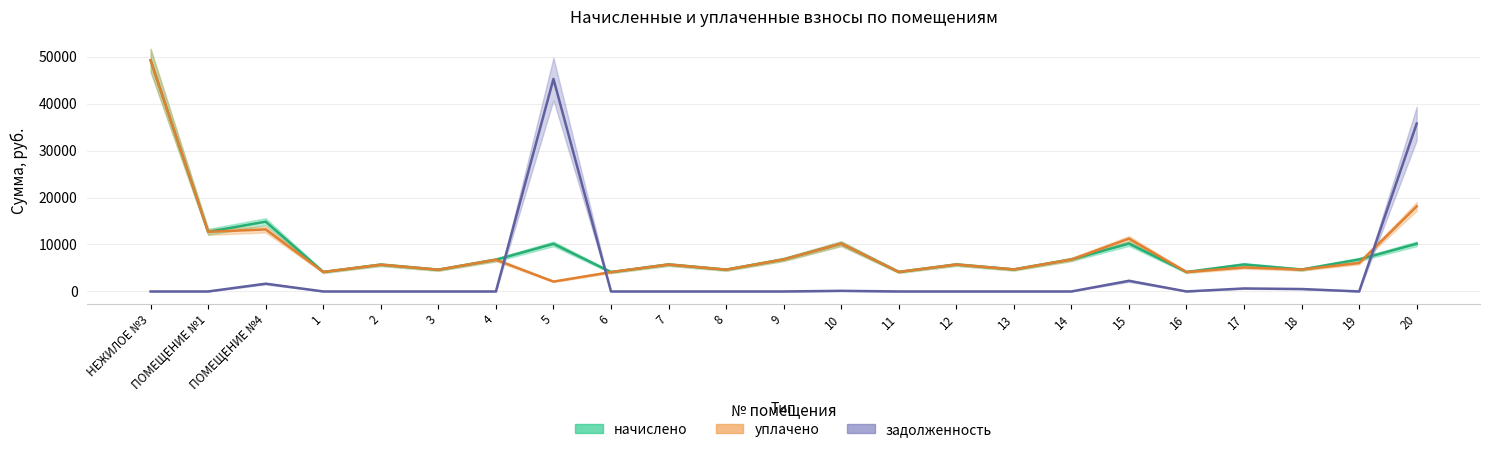

Rank the series by their maximum value, from lowest to highest.

задолженность, начислено, уплачено